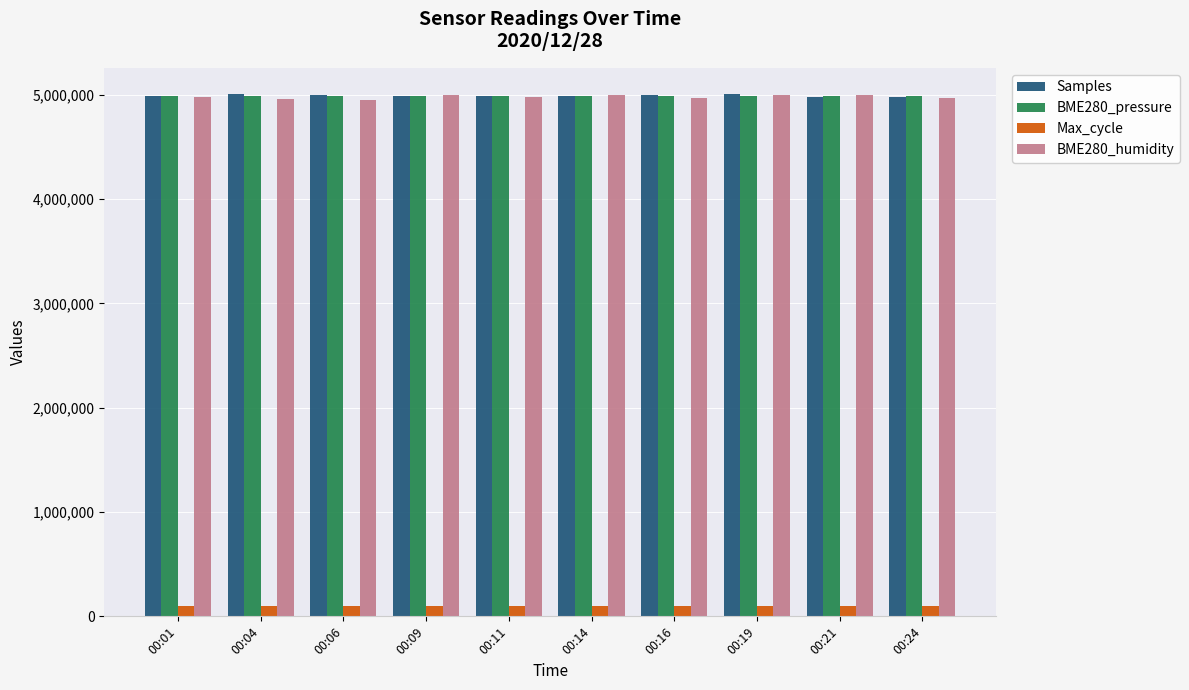

The Samples series shows 2648036.2 at 00:04. True or false?

False